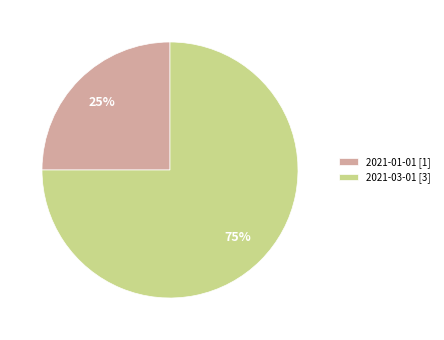

How many segments does this pie chart have?

2